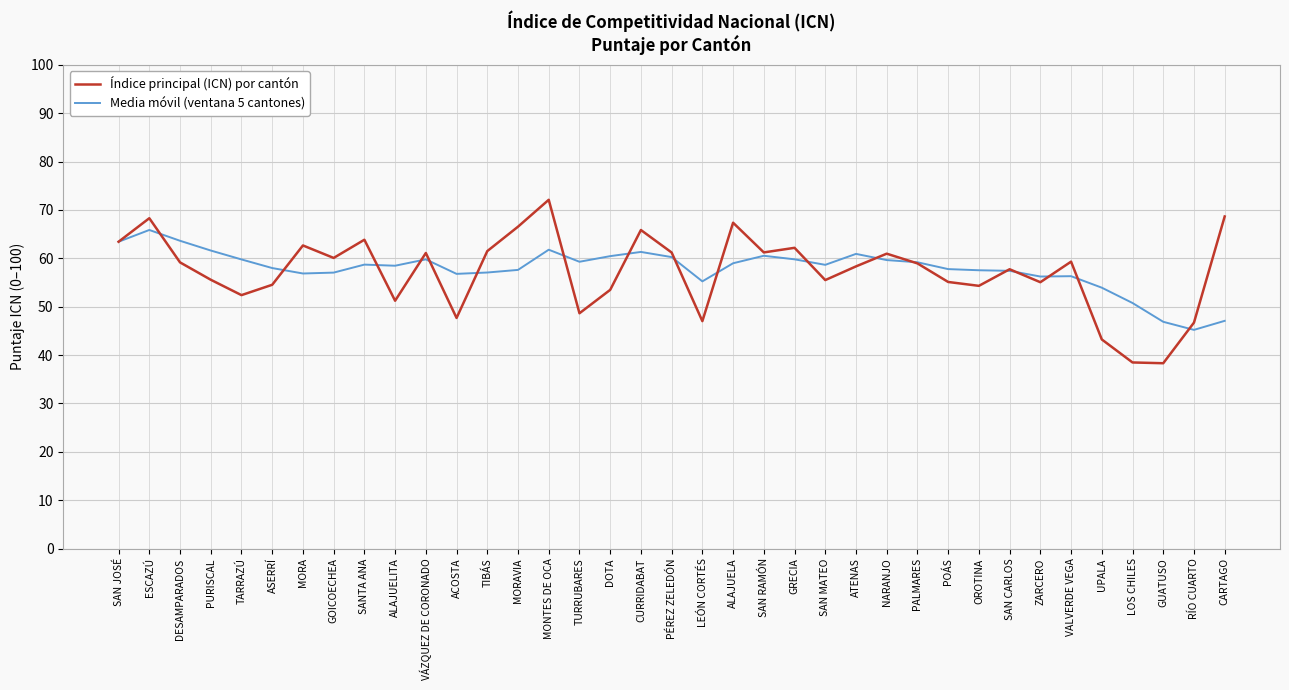

Rank the series by their maximum value, from highest to lowest.

Índice principal (ICN) por cantón, Media móvil (ventana 5 cantones)